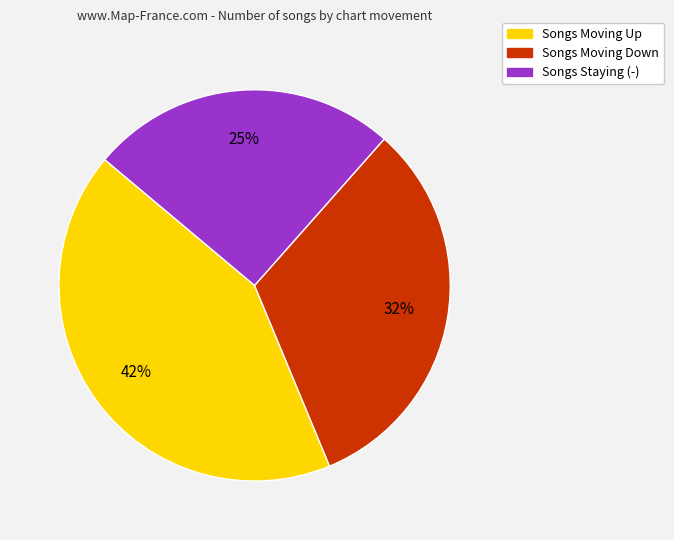

Is there any slice that represents more than half of the pie?

No